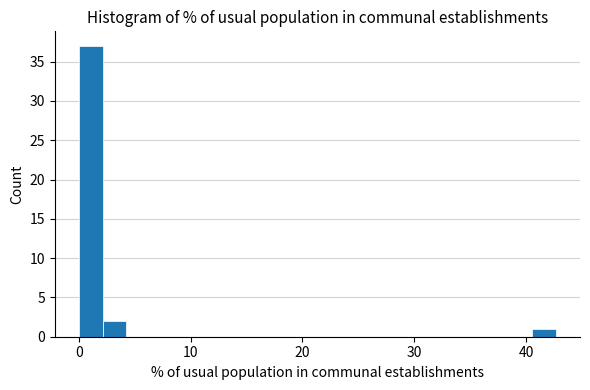

Read against the x-axis, roughly where is the centre of the tallest bar?

1